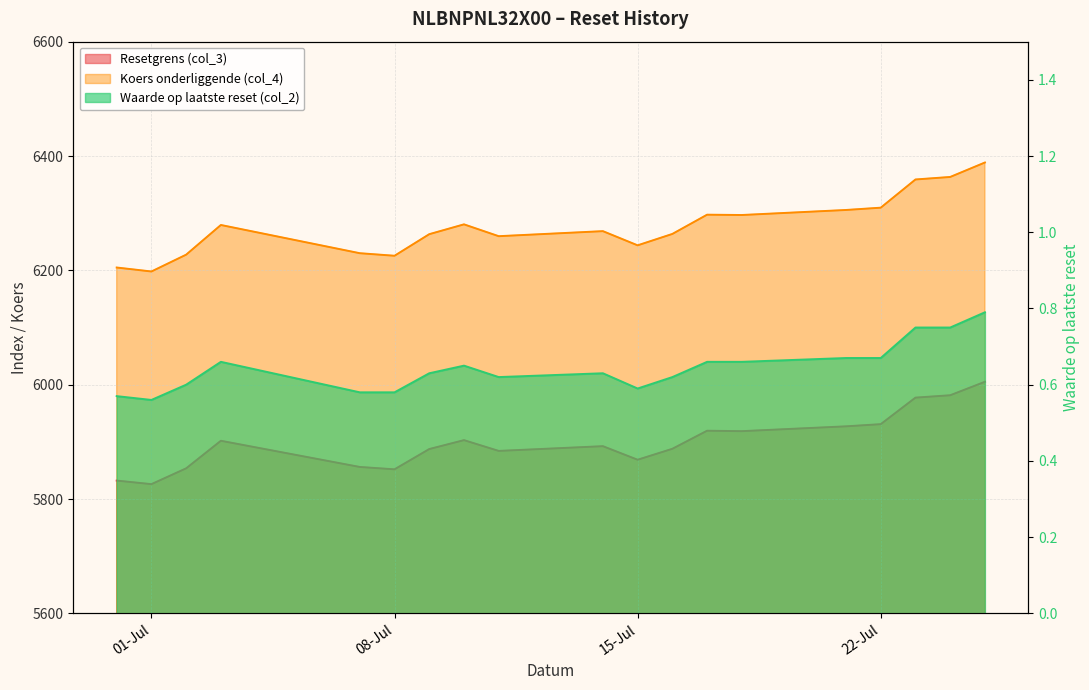

Where is Waarde op laatste reset (col_2) nearest to the value 0?

01-Jul